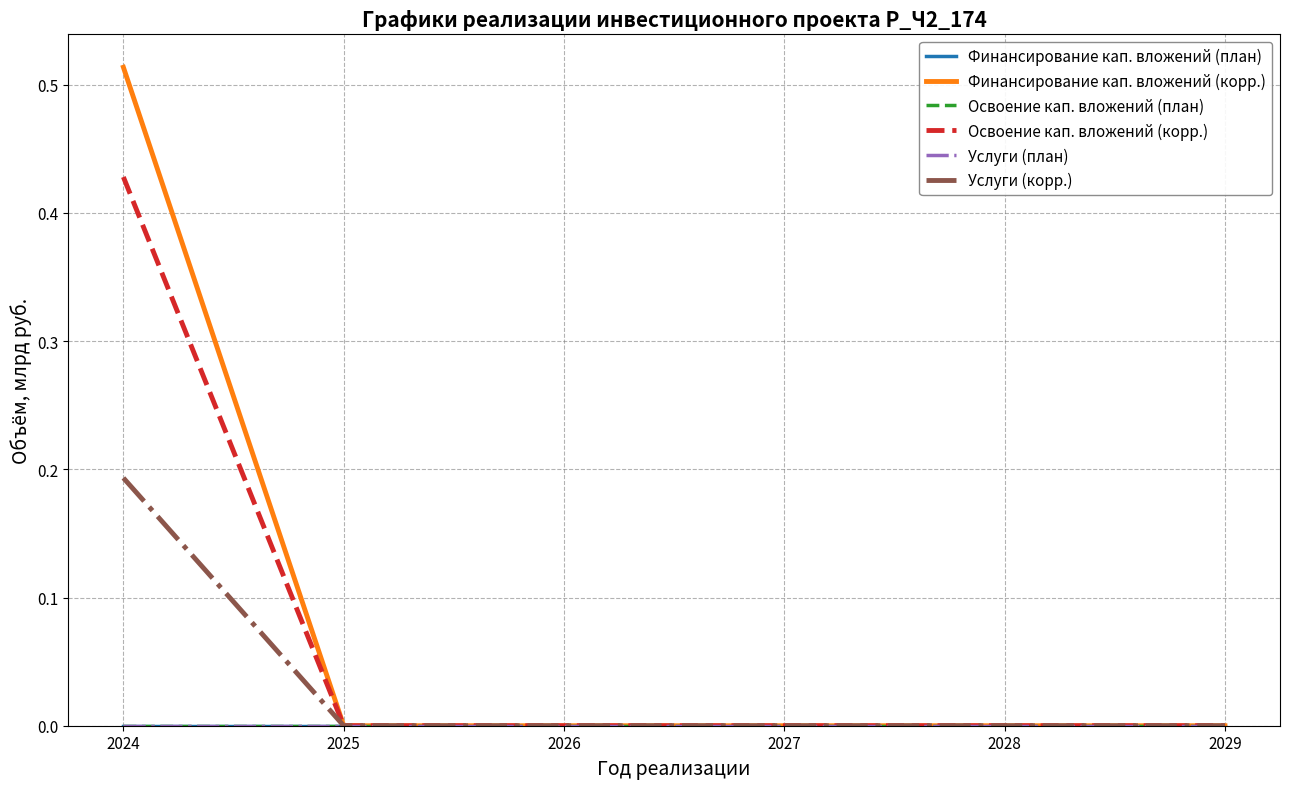

Does the chart display data point markers on the line(s)?

No